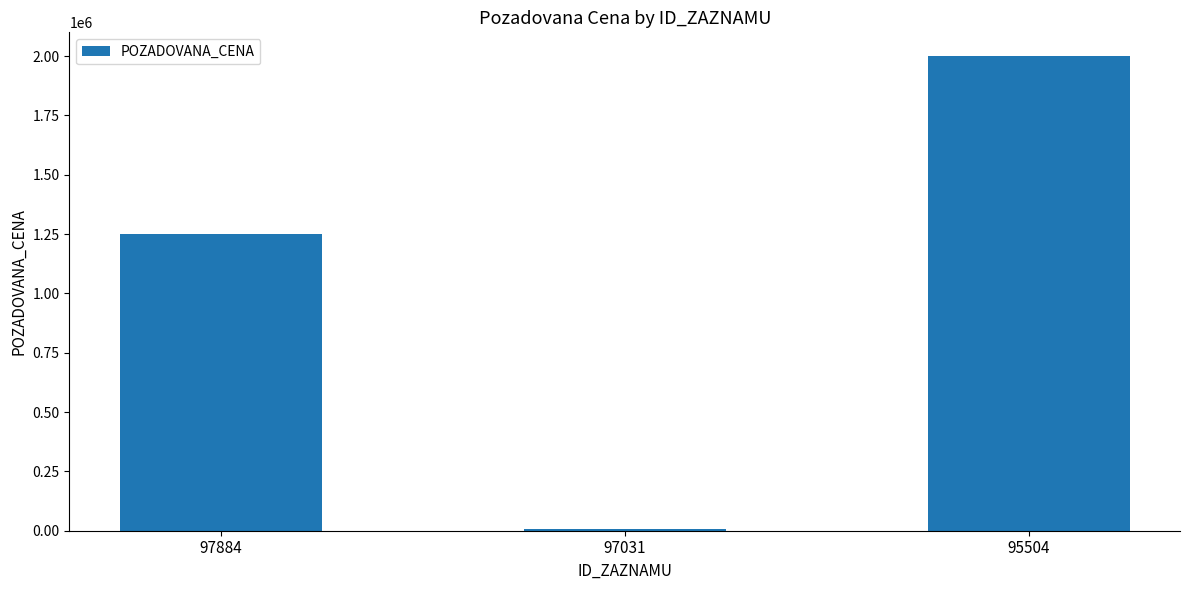

What is the sum of all values?

3255210